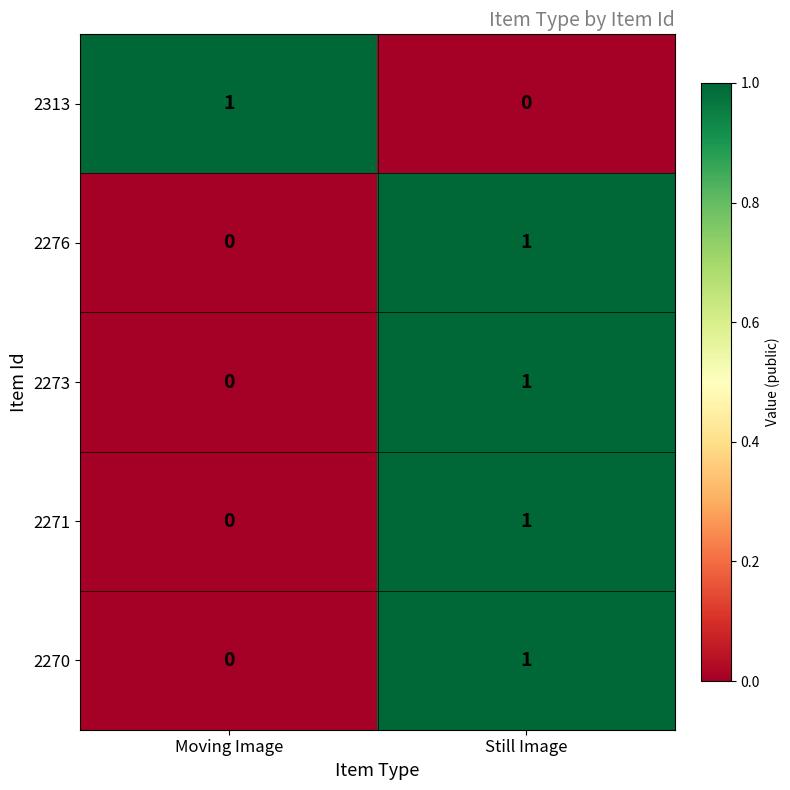

Is the value of 2270 at Still Image greater than the value of 2273 at Moving Image?

Yes